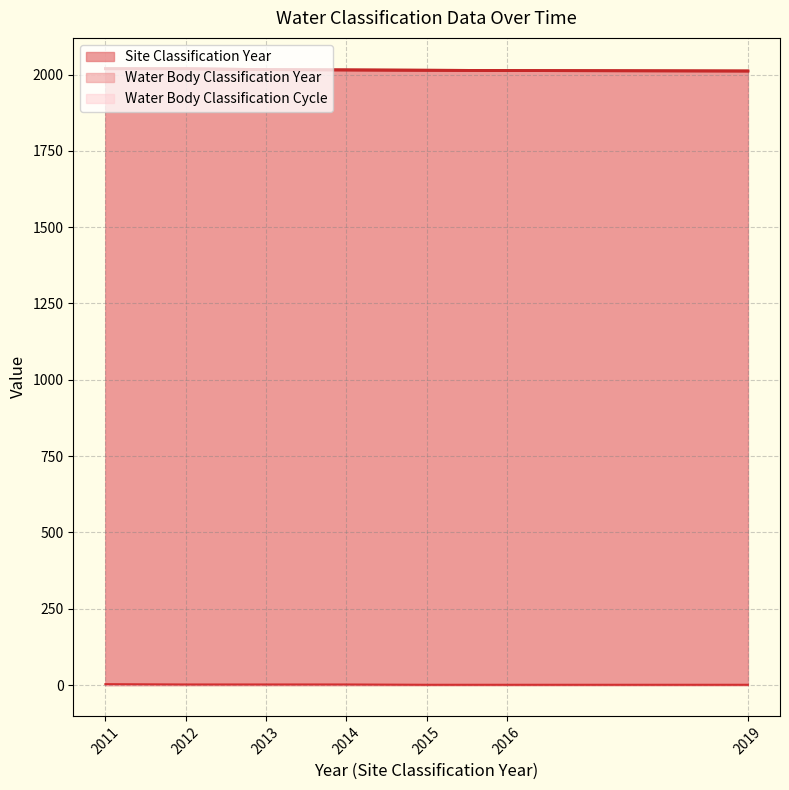

Is it true that Site Classification Year equals 2686 at 2019?

False